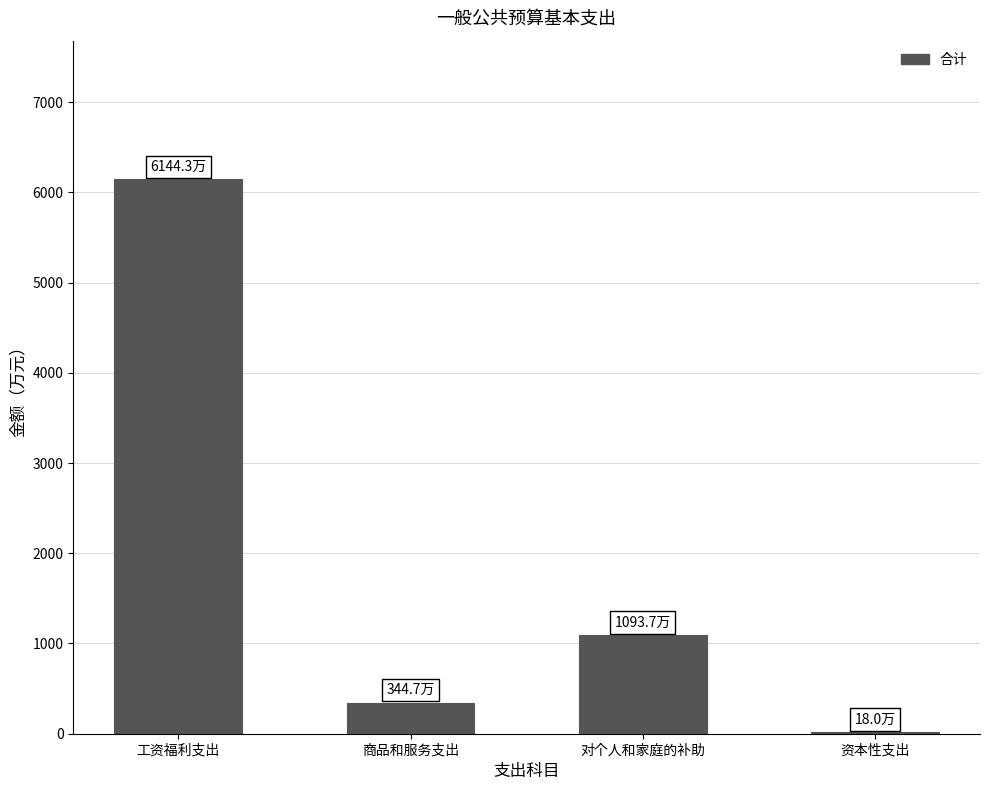

How many distinct data groups are displayed?

1